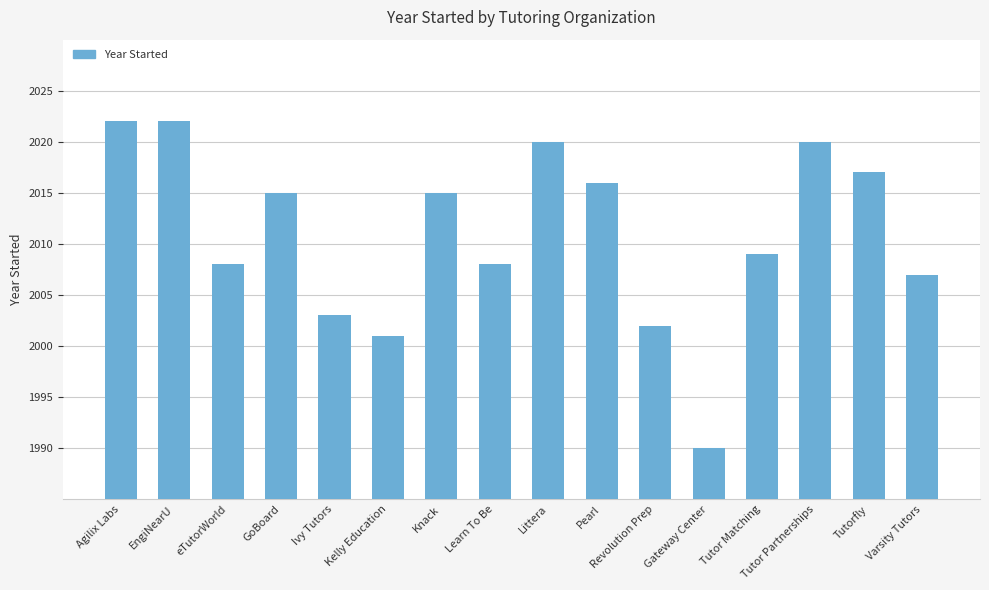

Read the value at GoBoard, to the nearest 10.

2020